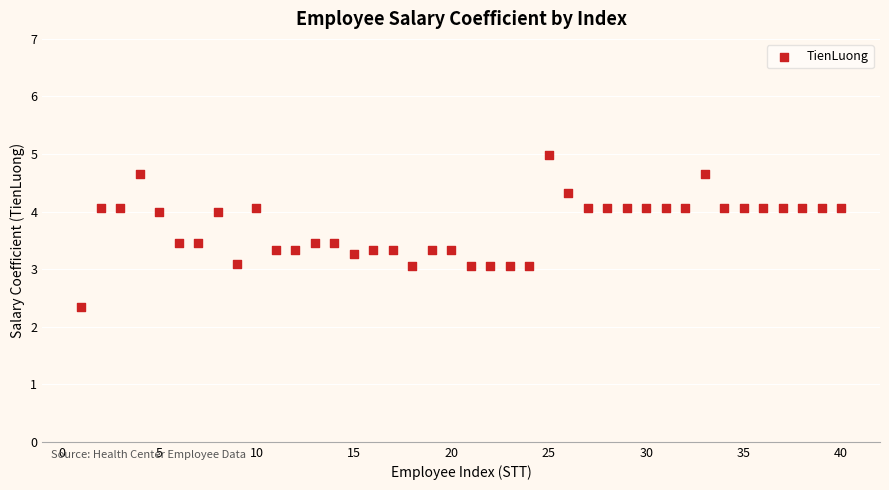

What is the range of Y values (max minus min)?

2.6